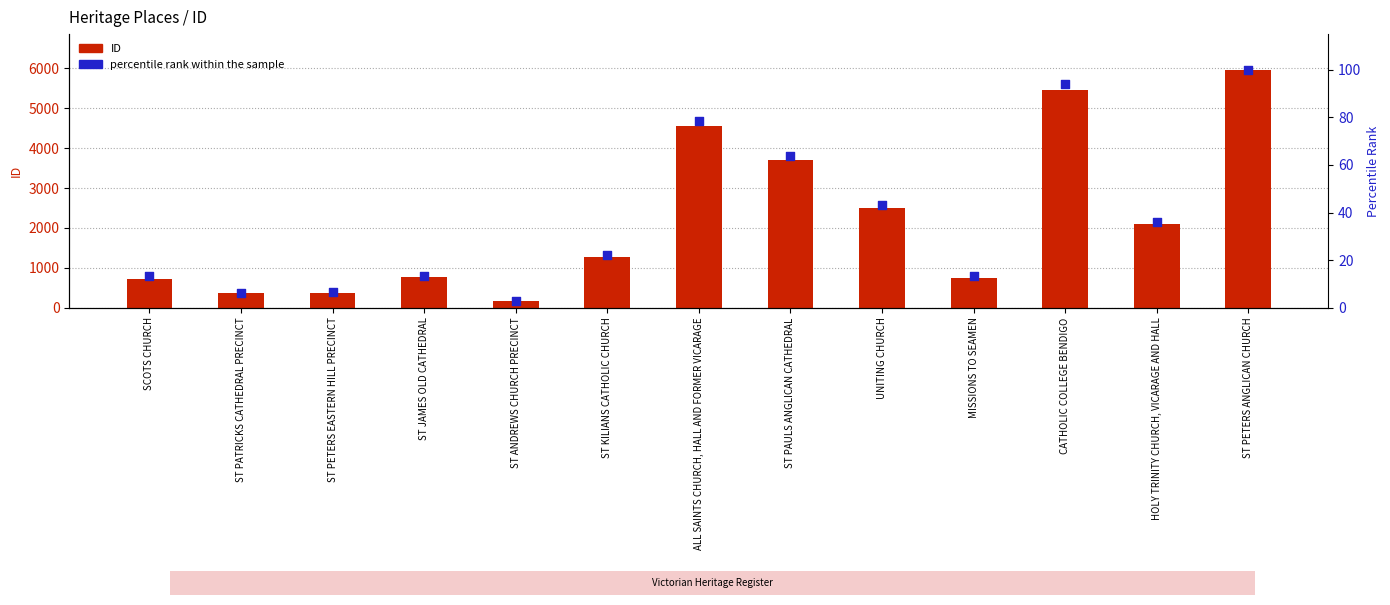

Which series has the largest total across all categories?

ID